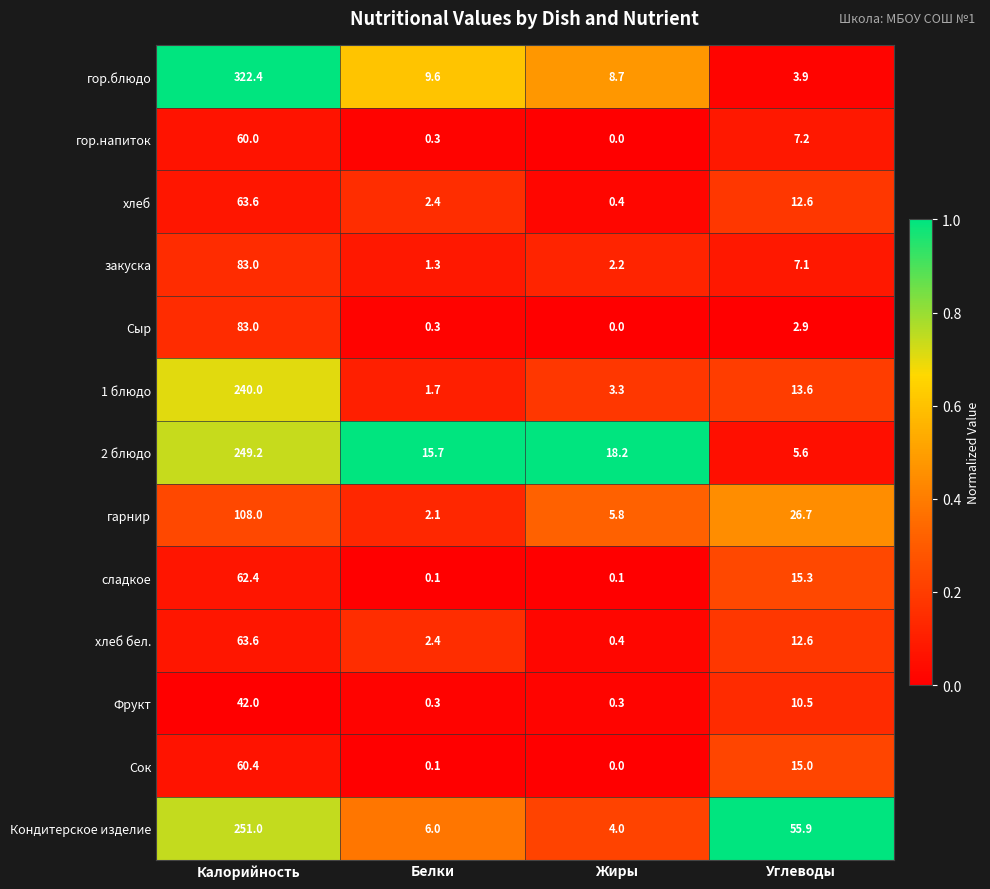

What is the difference between the maximum and minimum values in the Сок series?

60.4